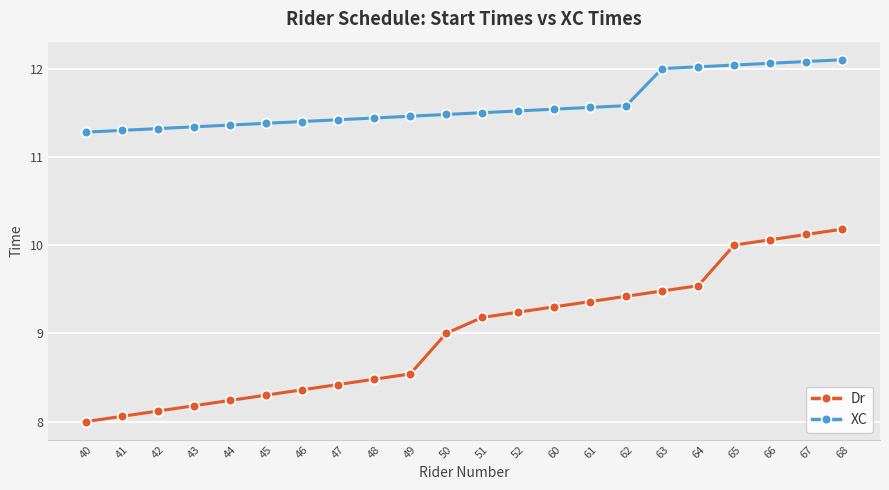

Which series has the largest total across all categories?

XC